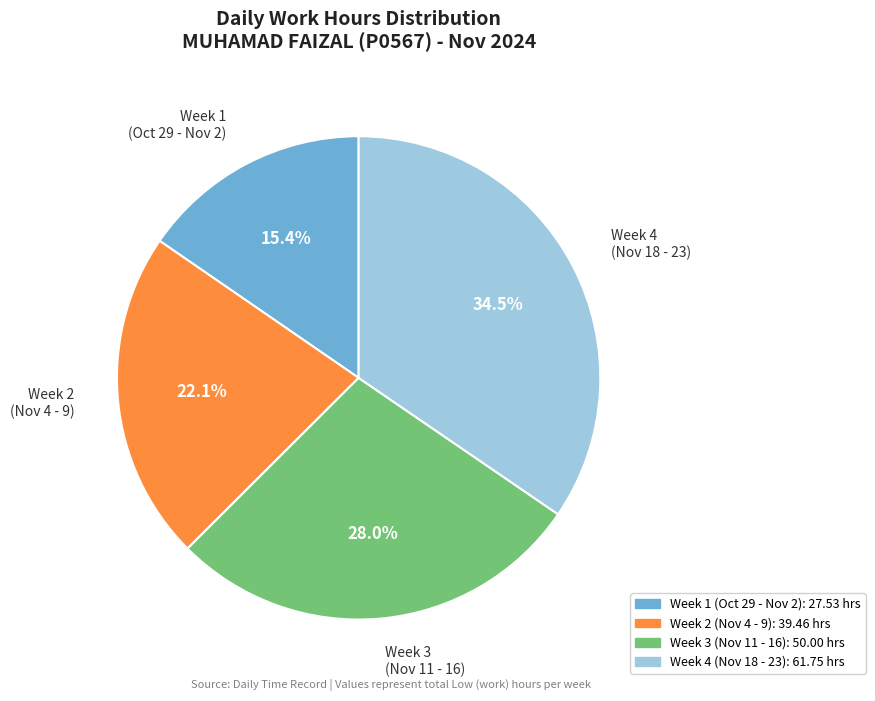

What is the smallest slice in the pie chart?

Week 1 (Oct 29 - Nov 2)